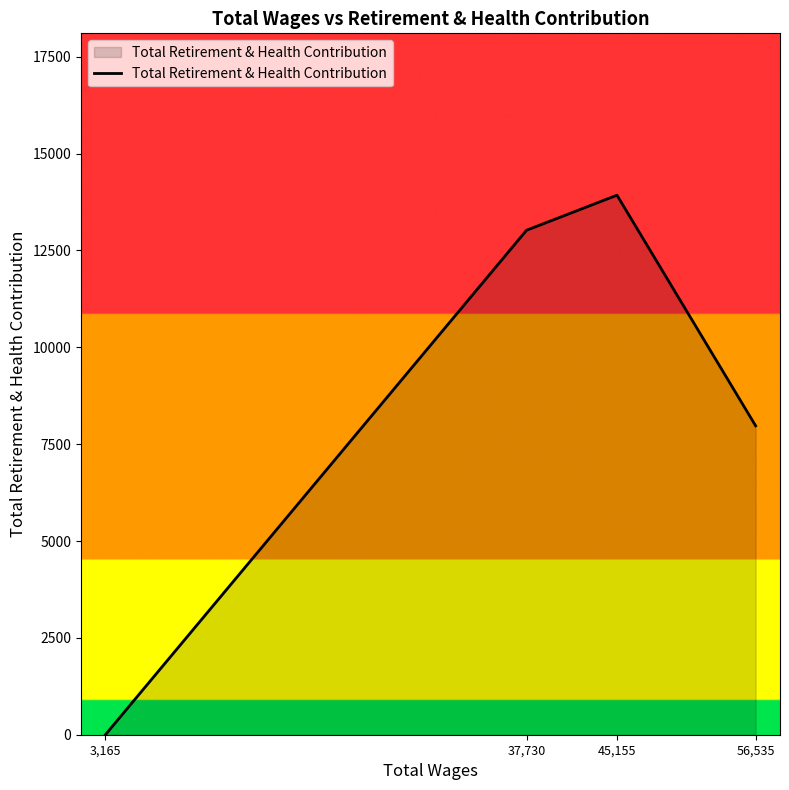

List the labels in order of value, largest first.

45,155, 37,730, 56,535, 3,165